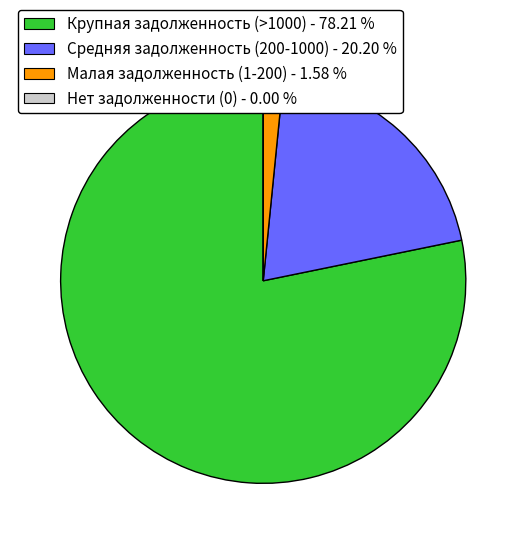

Between Средняя задолженность (200-1000) - 20.20 % and Крупная задолженность (>1000) - 78.21 %, which is larger?

Крупная задолженность (>1000) - 78.21 %